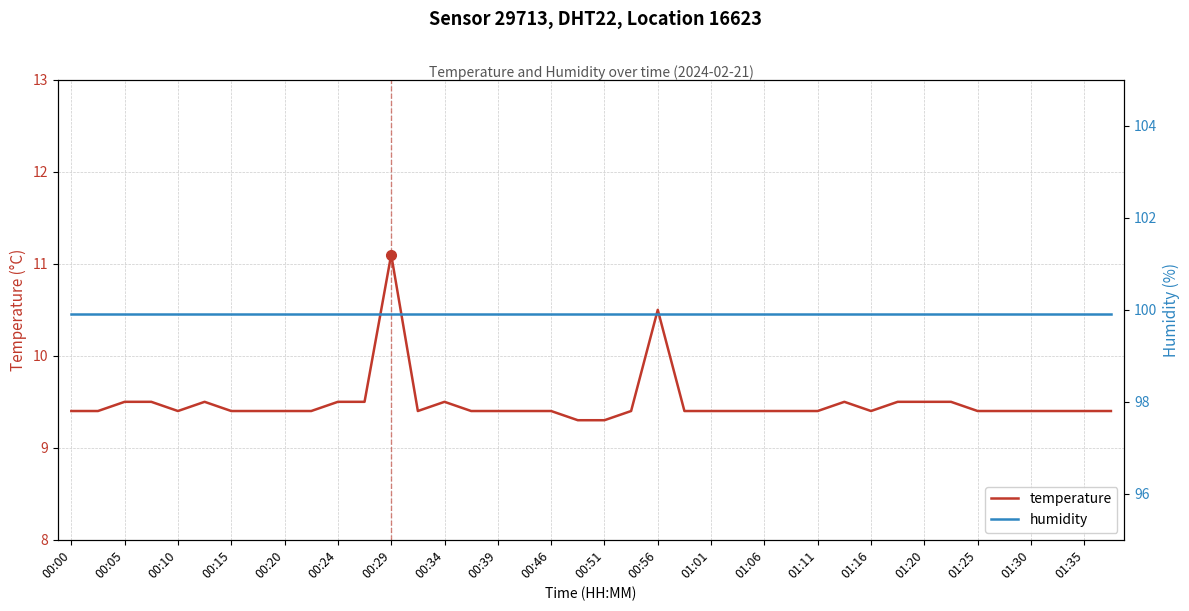

Rank the series by their average value, from highest to lowest.

humidity, temperature